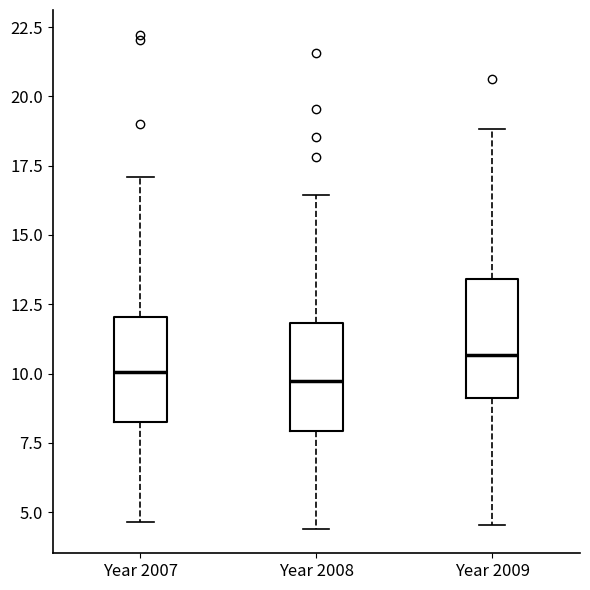

Reading left to right, read every box against the y-axis: the position of its median line, the range the box covers, and the ends of its whiskers. The values are not printed on the chart, so give them approximately, as read against the axis.

Year 2007: median 10.0, box 8.5 to 12.0, whiskers 4.5 to 17.0
Year 2008: median 9.5, box 8.0 to 12.0, whiskers 4.5 to 16.5
Year 2009: median 10.5, box 9.0 to 13.5, whiskers 4.5 to 19.0